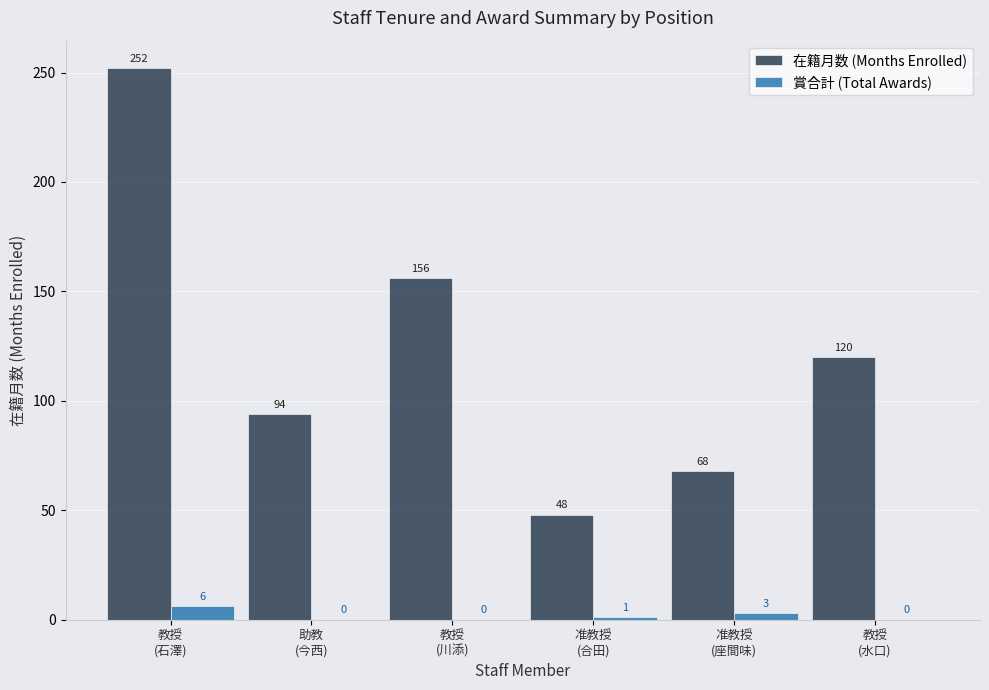

What is the average value of the 在籍月数 (Months Enrolled) series?

123